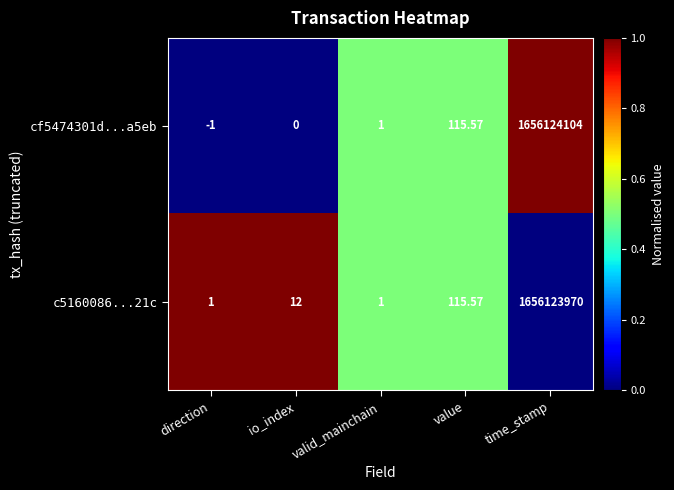

Which category has the highest value across all series?

time_stamp